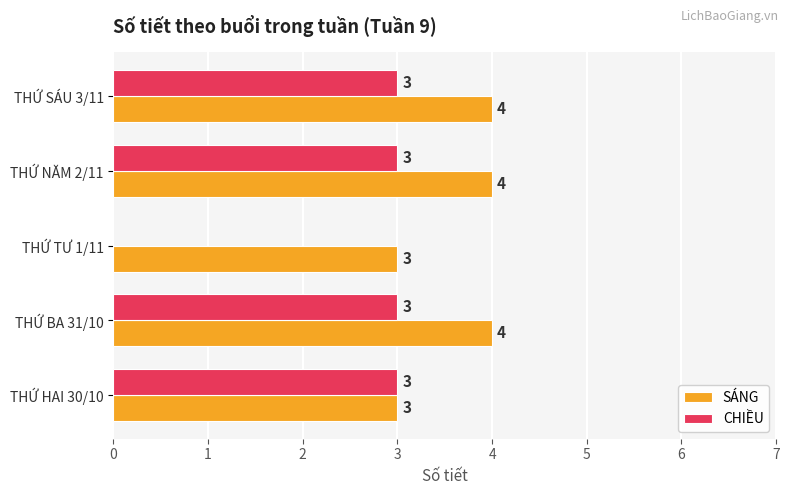

What is the total value across all series at THỨ HAI 30/10?

6